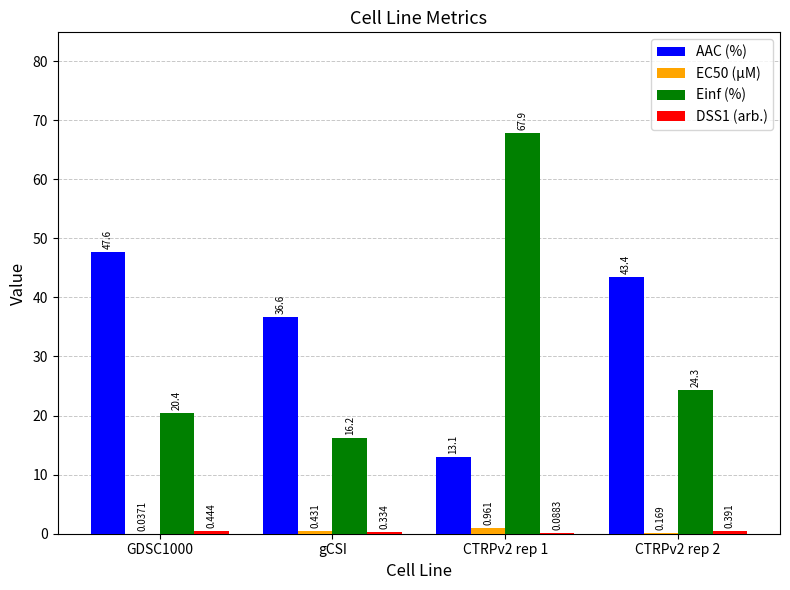

Between GDSC1000 and gCSI, which series saw the biggest shift?

AAC (%)